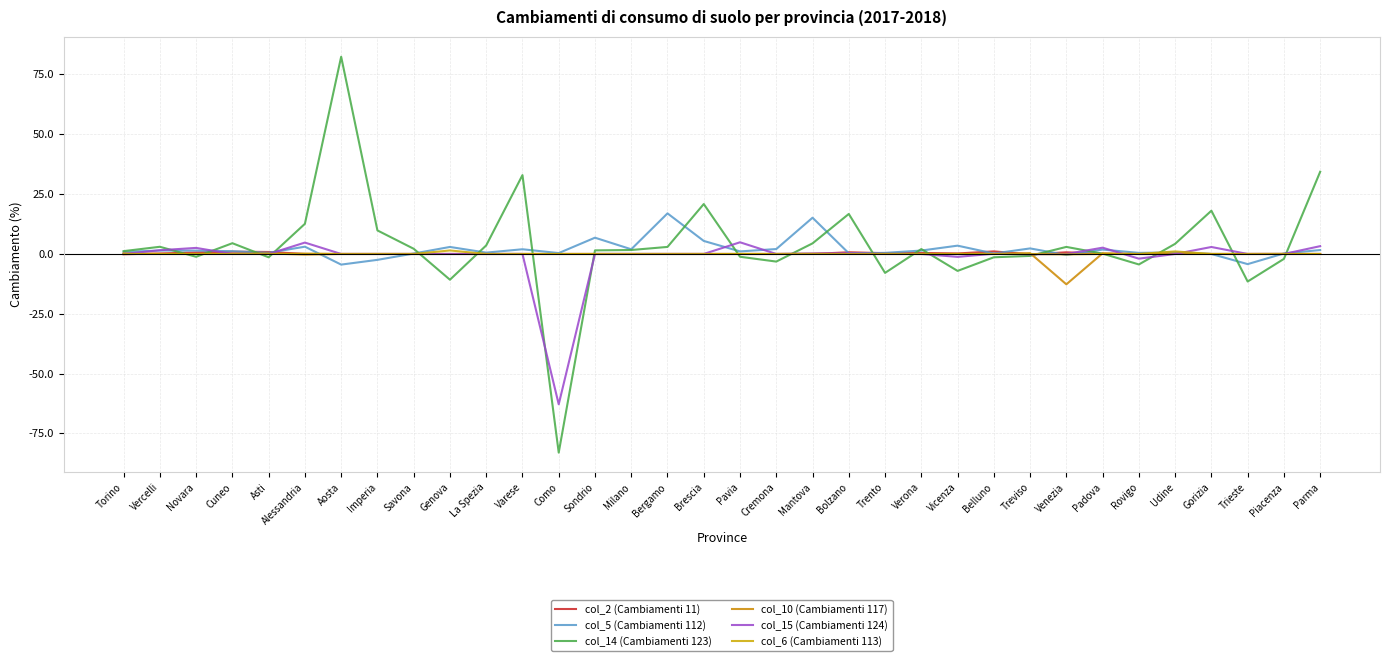

Which series has the largest total across all categories?

col_14 (Cambiamenti 123)